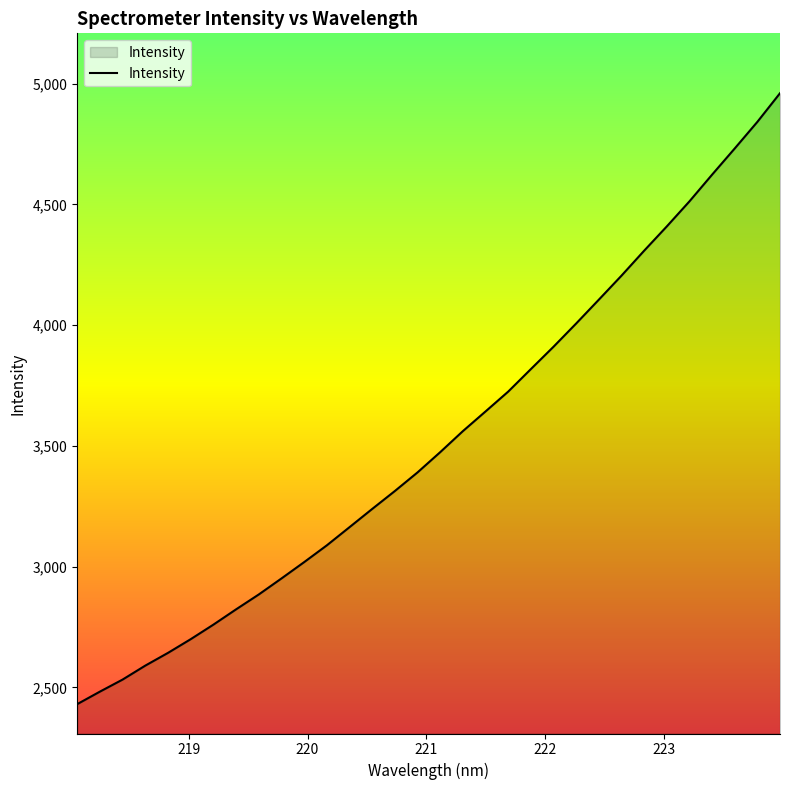

What is the difference between the maximum and minimum values?

2530.3